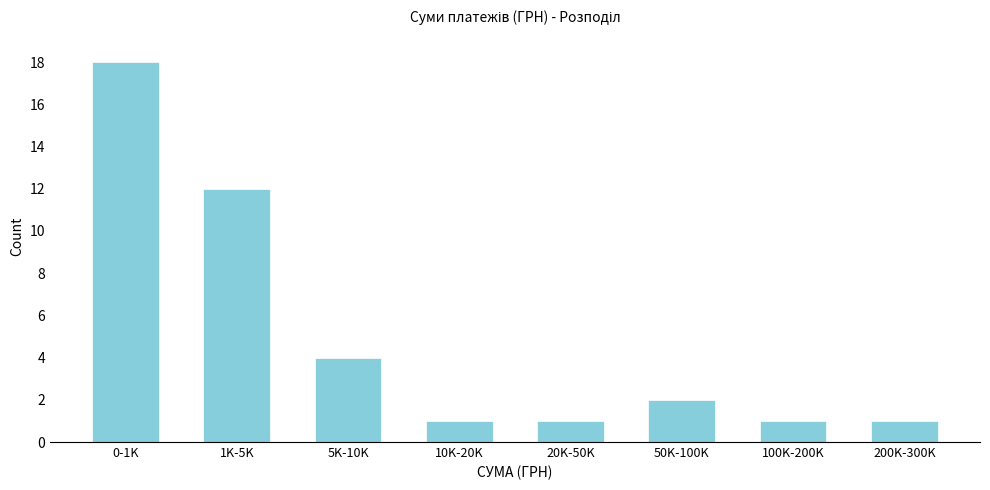

Reading right to left, list all the values displayed in this chart.

1	1	2	1	1	4	12	18